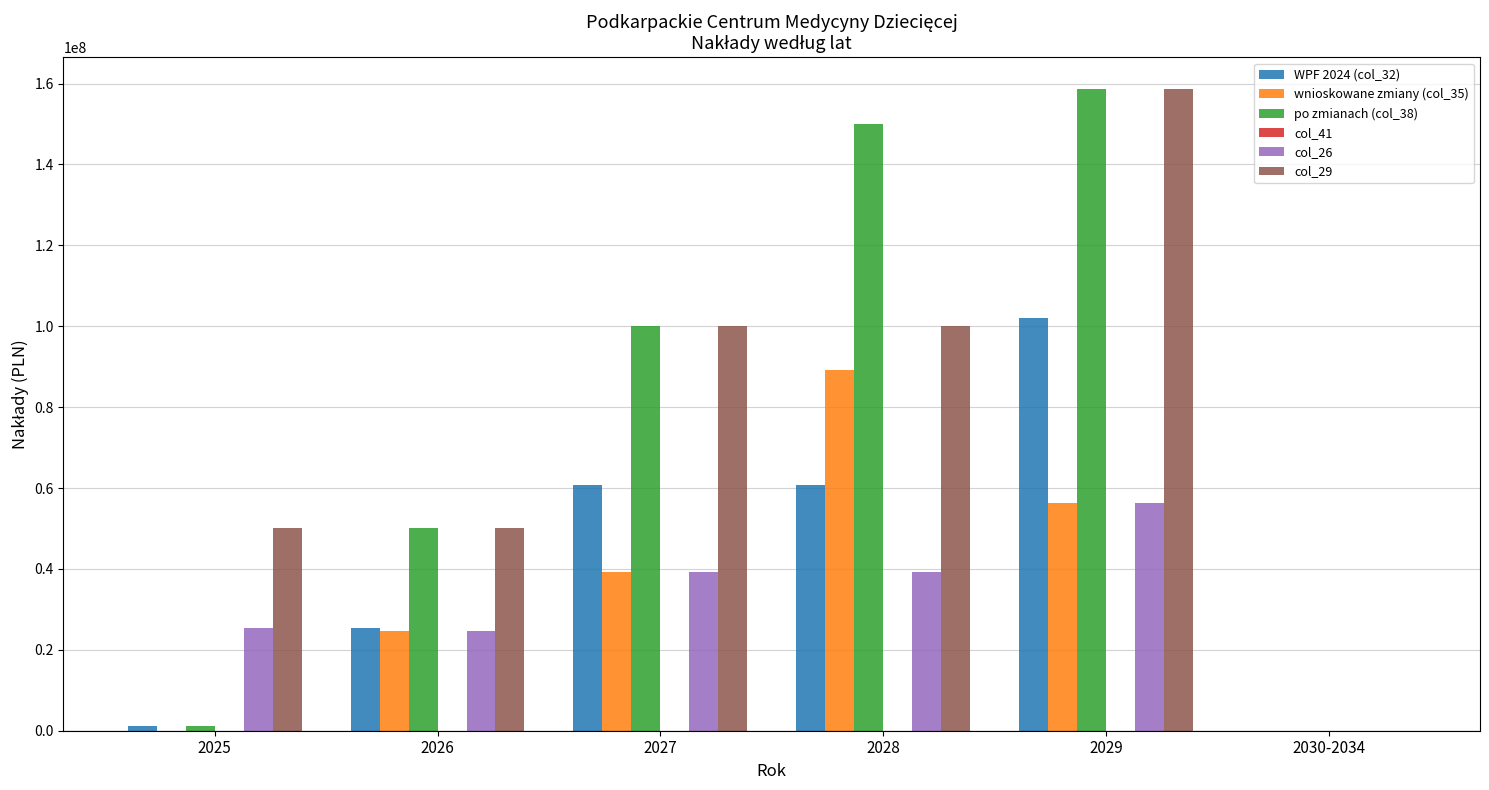

Which label corresponds to the largest value in the chart?

2029